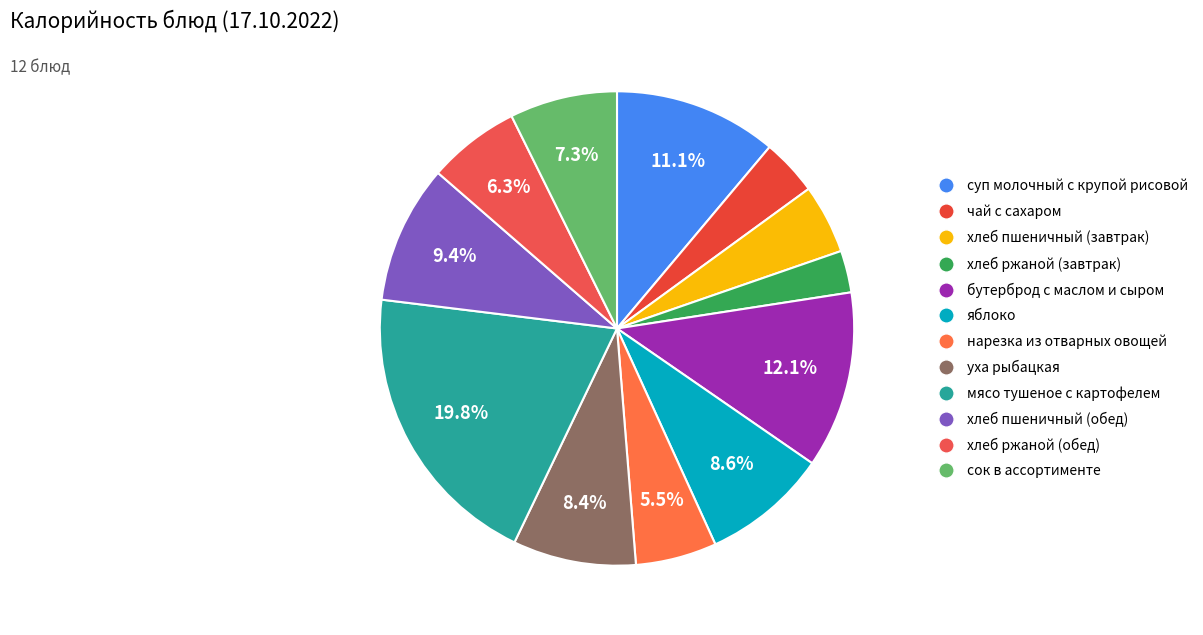

Is there any slice that represents more than half of the pie?

No